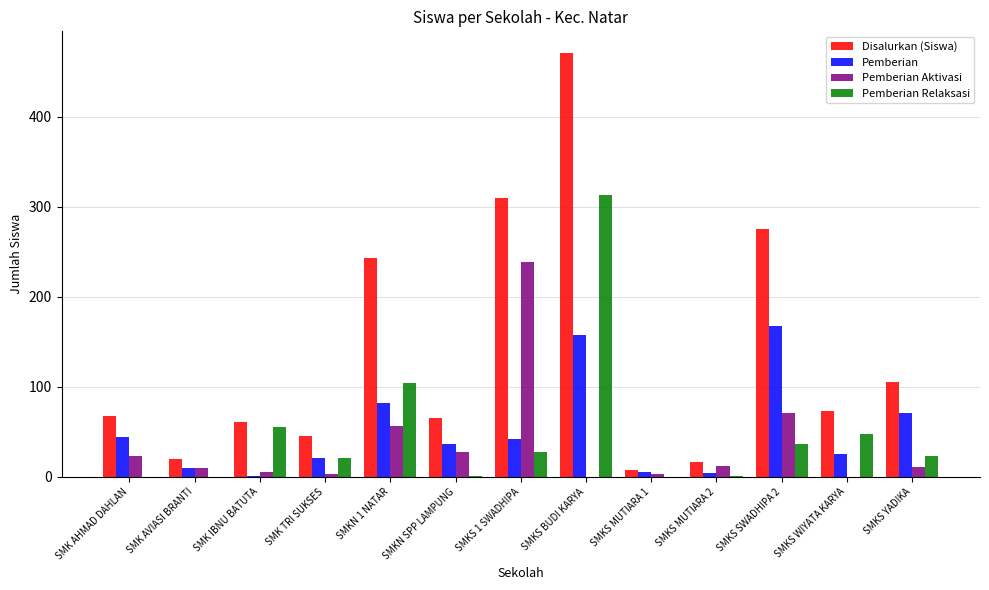

At which label is Pemberian Aktivasi closest to 119?

SMKS SWADHIPA 2